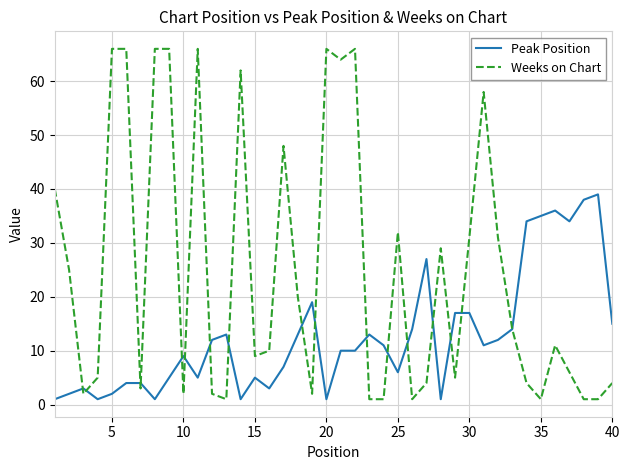

Rank the series by their maximum value, from lowest to highest.

Peak Position, Weeks on Chart